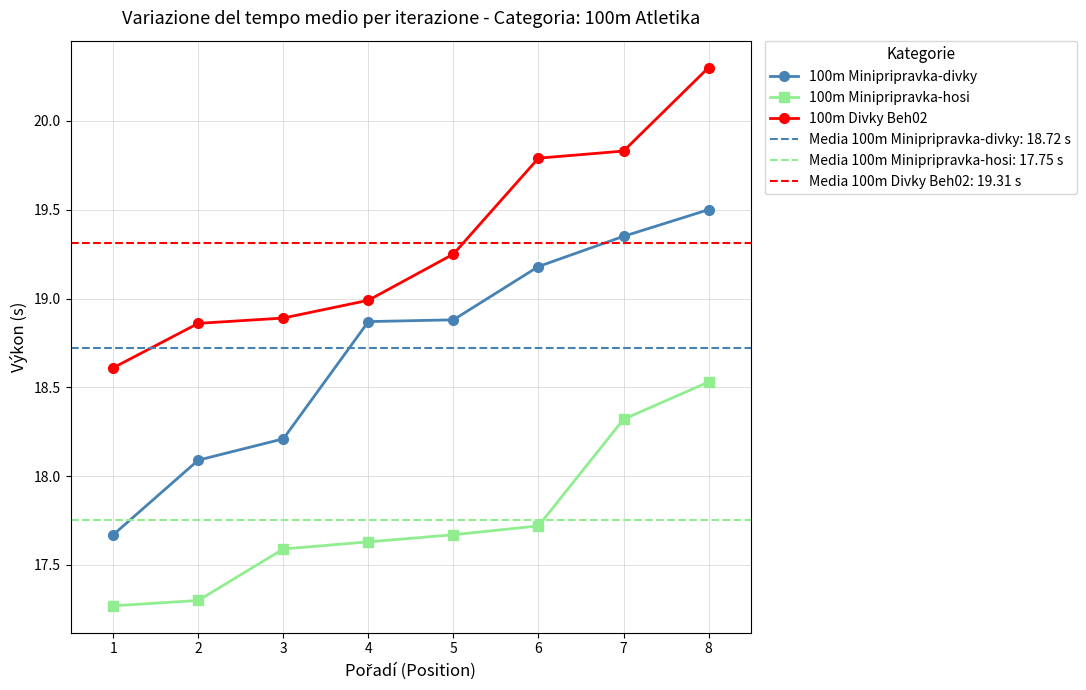

Which series changed the most between 2 and 8?

100m Divky Beh02